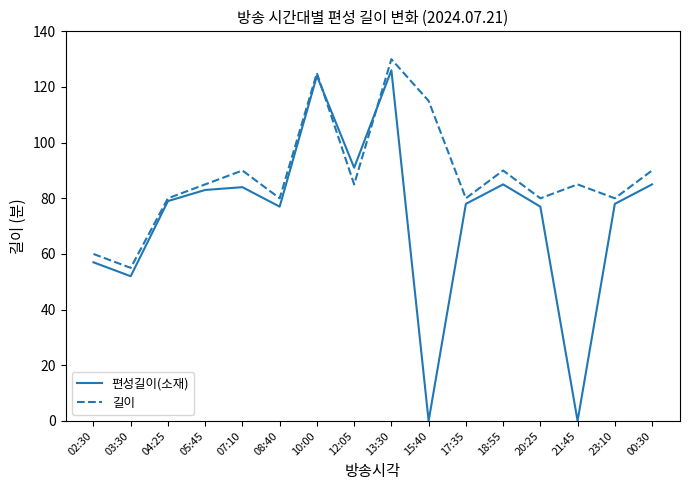

Where is 편성길이(소재) nearest to the value 63?

02:30